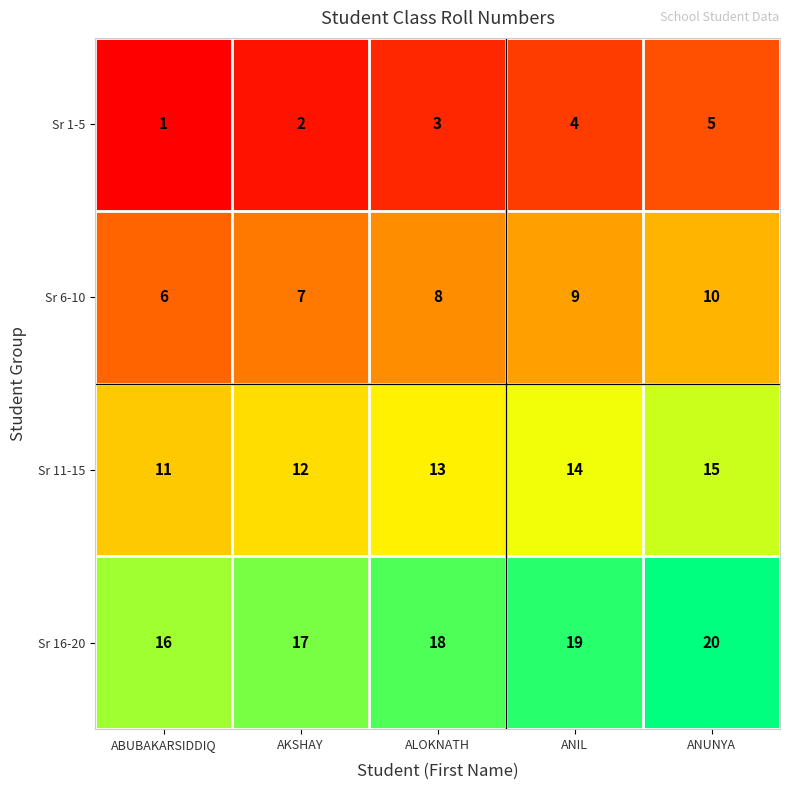

Is it true that Sr 11-15 equals 5 at ALOKNATH?

False